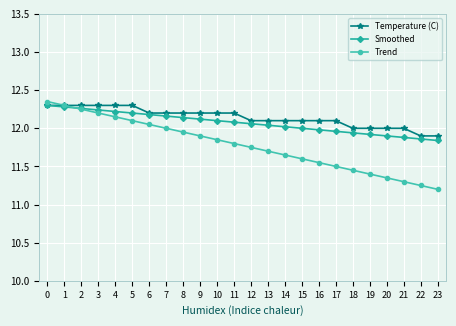

Between 3 and 8, which series saw the biggest shift?

Trend